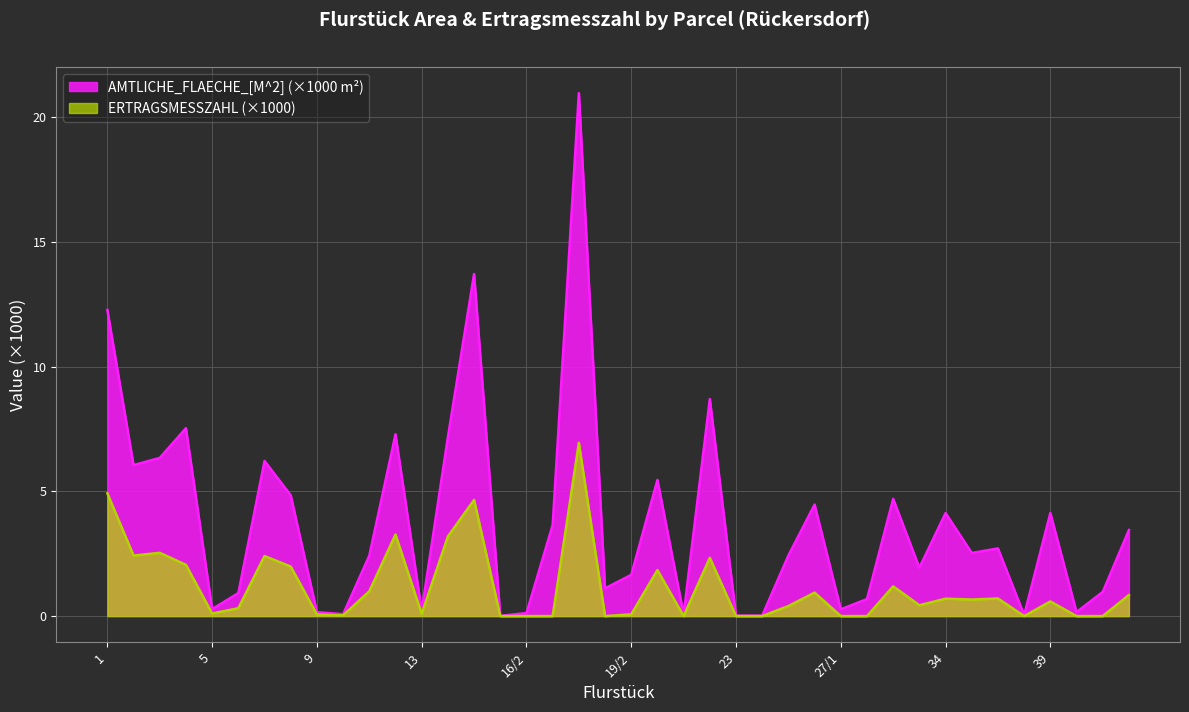

What is the value of the AMTLICHE_FLAECHE_[M^2] point at the 24th from the left?

8.7